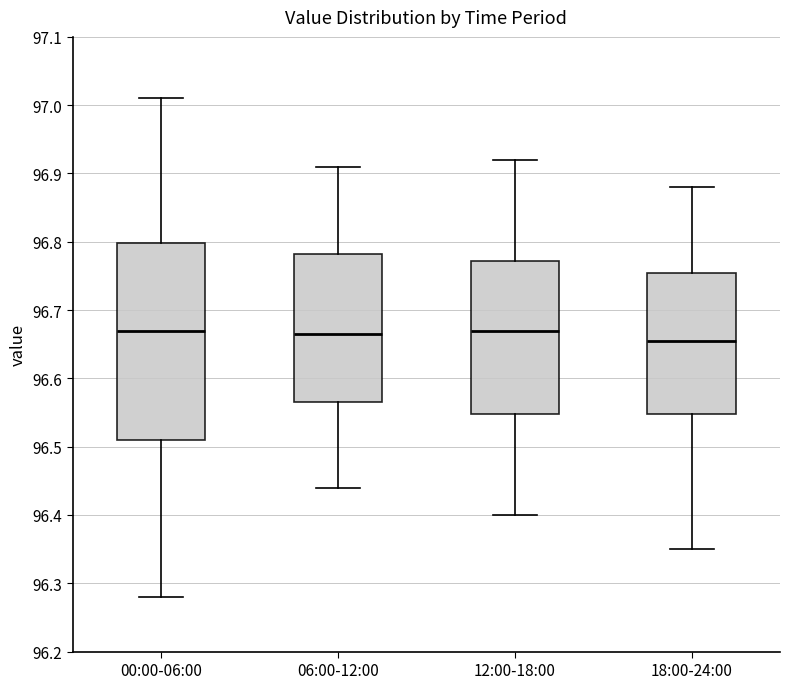

Reading left to right, transcribe this box plot: for each box, give where its median line is, the range the box spans, and where its two whiskers end, as read against the y-axis. The values are not printed on the chart, so give them approximately, as read against the axis.

00:00-06:00: median 96.67, box 96.51 to 96.80, whiskers 96.28 to 97.01
06:00-12:00: median 96.67, box 96.57 to 96.78, whiskers 96.44 to 96.91
12:00-18:00: median 96.67, box 96.55 to 96.77, whiskers 96.40 to 96.92
18:00-24:00: median 96.66, box 96.55 to 96.76, whiskers 96.35 to 96.88